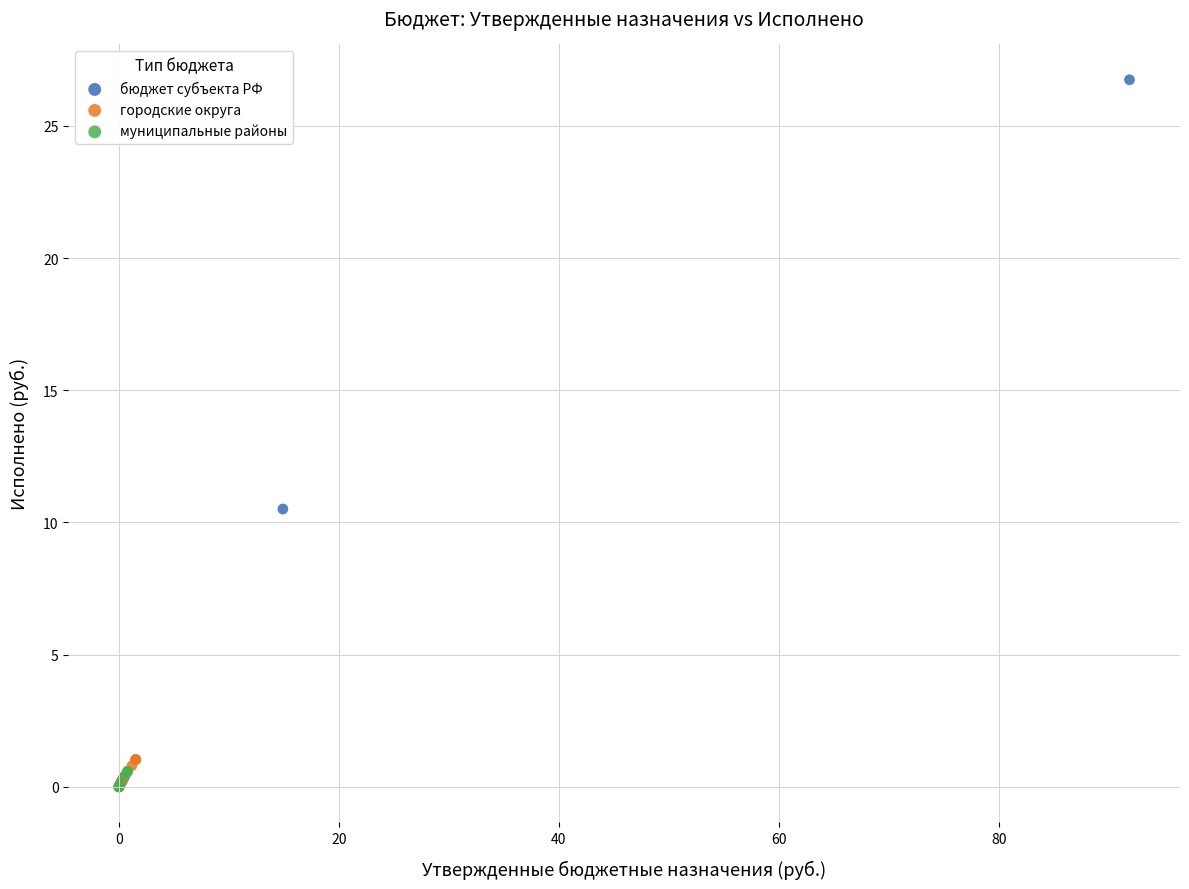

Which series has the widest spread of Y values?

бюджет субъекта РФ